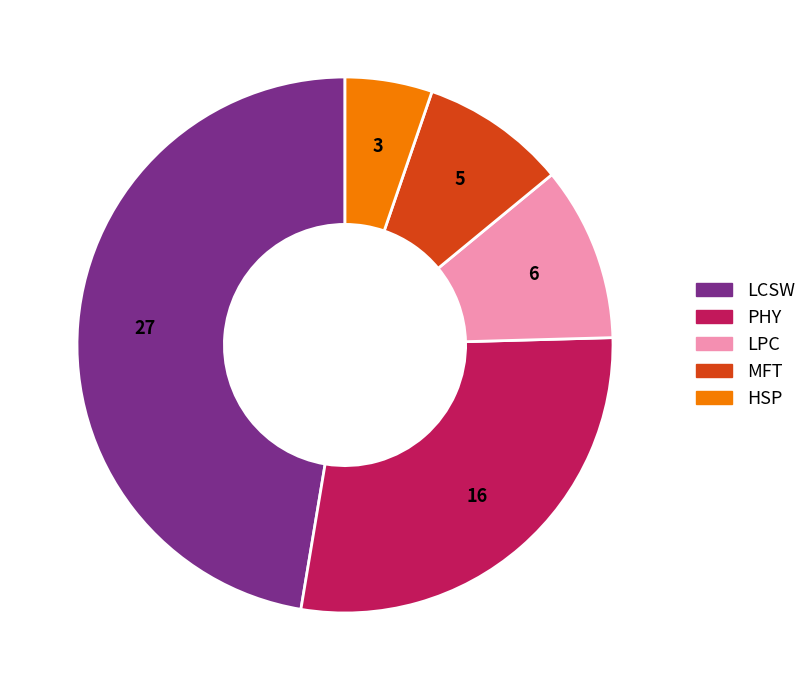

Is there a majority slice in this chart?

No